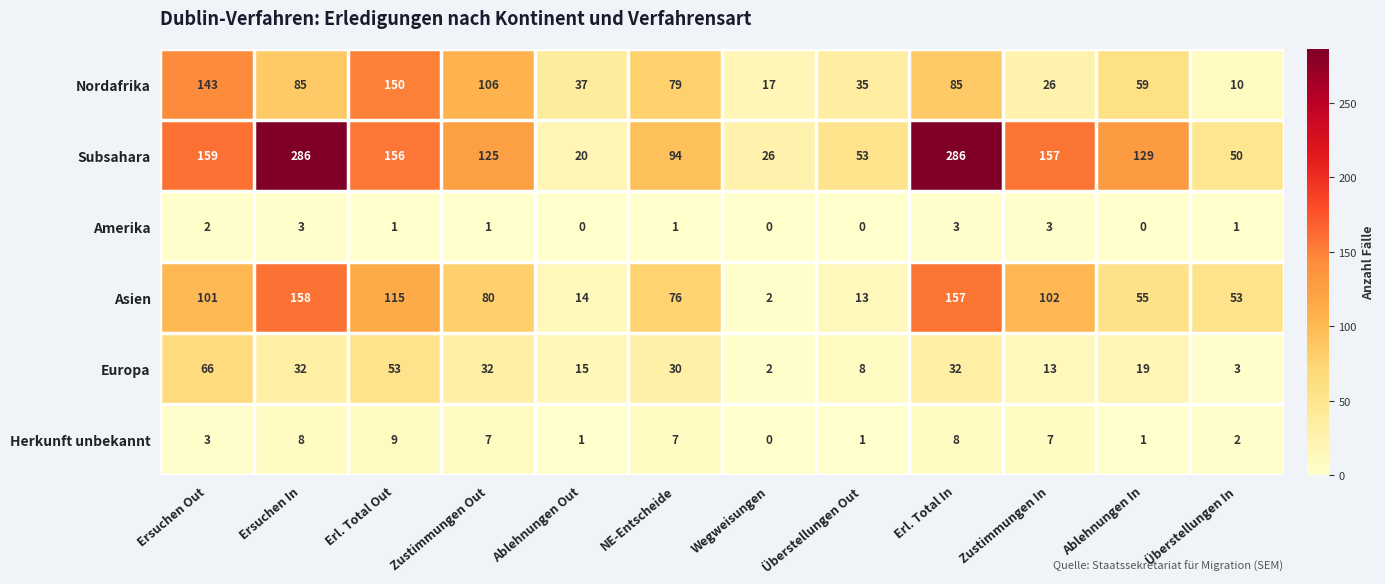

What is the difference between the maximum and minimum values in the Subsahara series?

266